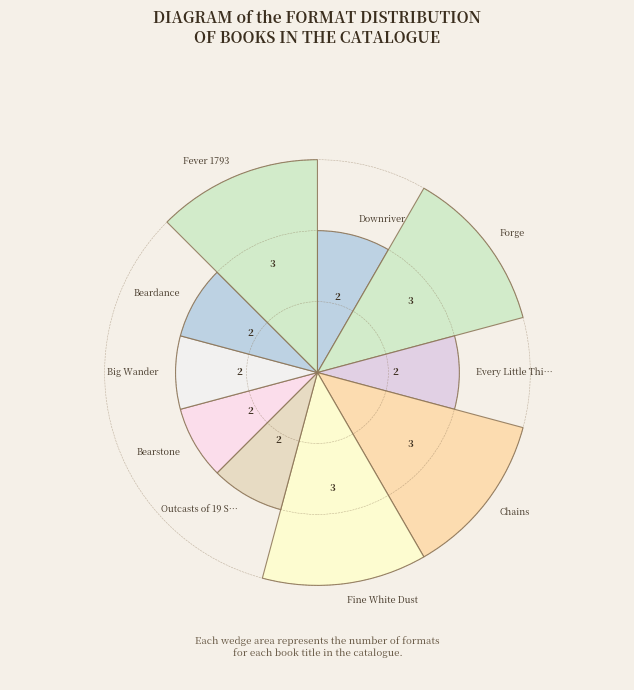

Approximately how many times larger is the value at Forge compared to Outcasts of 19 Schuyler Place?

1.5